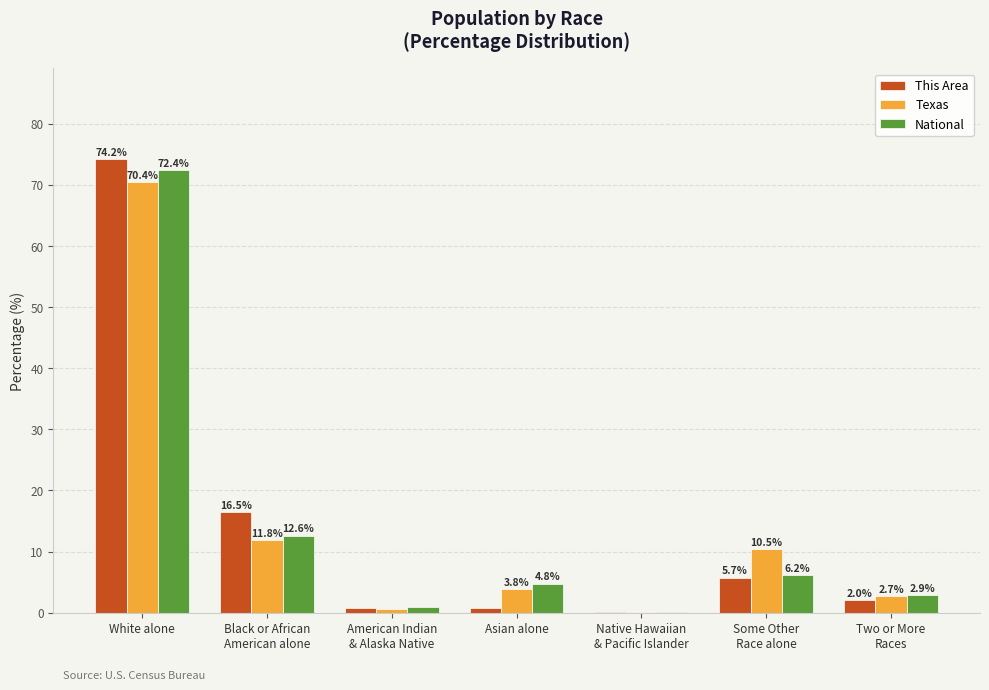

What is the highest value of the Texas series?

70.4